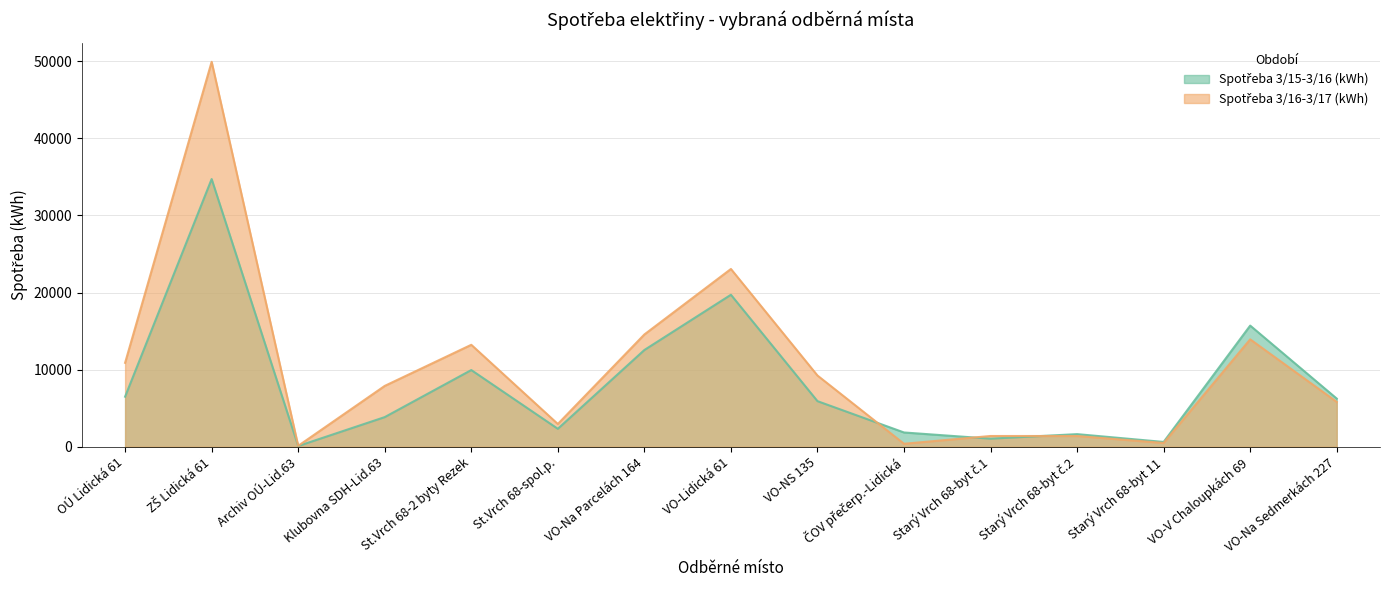

Rank the categories by Spotřeba 3/16-3/17 (kWh) value from lowest to highest.

Archiv OÚ-Lid.63, ČOV přečerp.-Lidická, Starý Vrch 68-byt 11, Starý Vrch 68-byt č.1, Starý Vrch 68-byt č.2, St.Vrch 68-spol.p., VO-Na Sedmerkách 227, Klubovna SDH-Lid.63, VO-NS 135, OÚ Lidická 61, St.Vrch 68-2 byty Rezek, VO-V Chaloupkách 69, VO-Na Parcelách 164, VO-Lidická 61, ZŠ Lidická 61